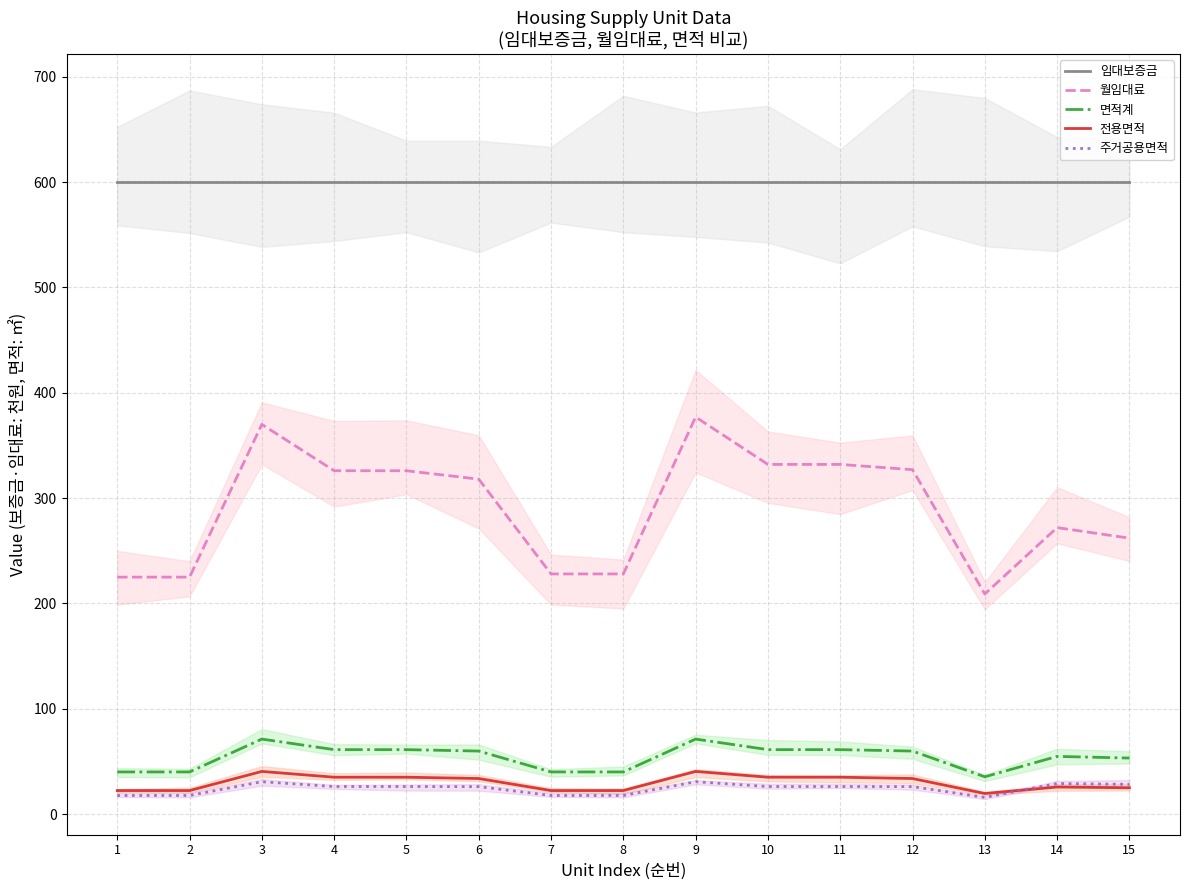

Is the value of 임대보증금 at 8 greater than the value of 전용면적 at 1?

Yes